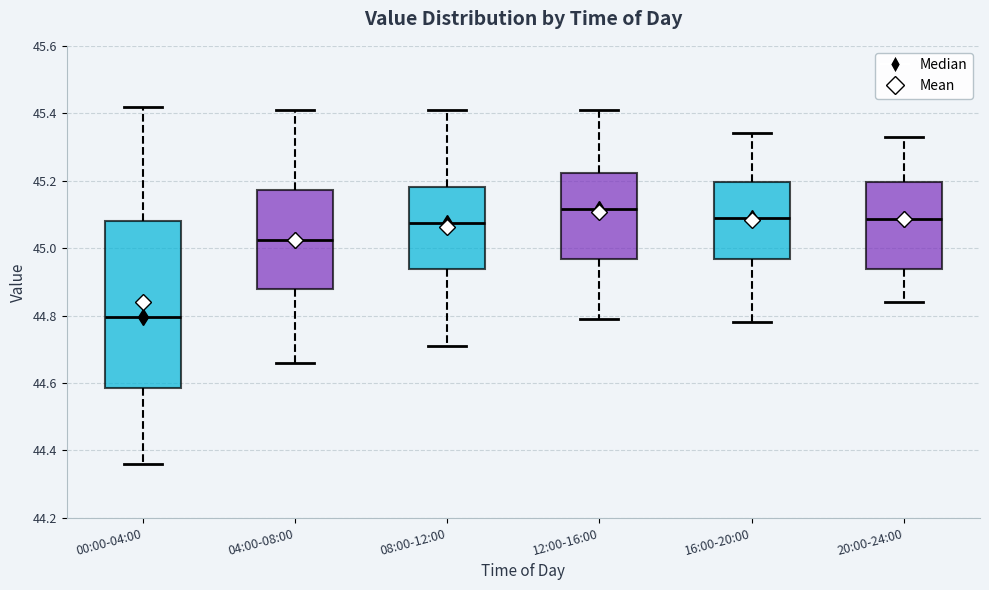

Reading left to right, read every box against the y-axis: the position of its median line, the range the box covers, and the ends of its whiskers. The values are not printed on the chart, so give them approximately, as read against the axis.

00:00-04:00: median 44.80, box 44.58 to 45.08, whiskers 44.36 to 45.42
04:00-08:00: median 45.02, box 44.88 to 45.18, whiskers 44.66 to 45.42
08:00-12:00: median 45.08, box 44.94 to 45.18, whiskers 44.72 to 45.42
12:00-16:00: median 45.12, box 44.96 to 45.22, whiskers 44.80 to 45.42
16:00-20:00: median 45.10, box 44.96 to 45.20, whiskers 44.78 to 45.34
20:00-24:00: median 45.08, box 44.94 to 45.20, whiskers 44.84 to 45.34